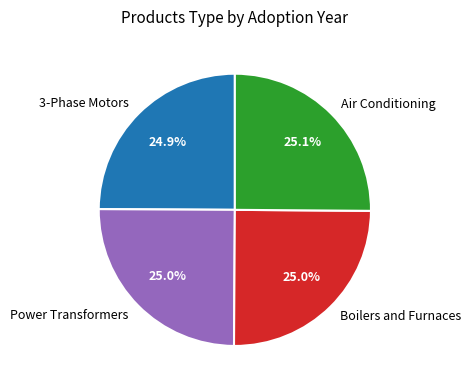

What percentage is the Air Conditioning slice, to the nearest percent?

25%